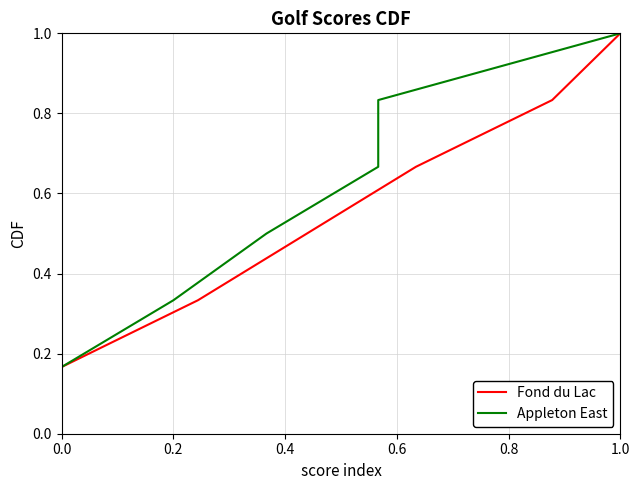

What is the average value of the Fond du Lac series?

0.6